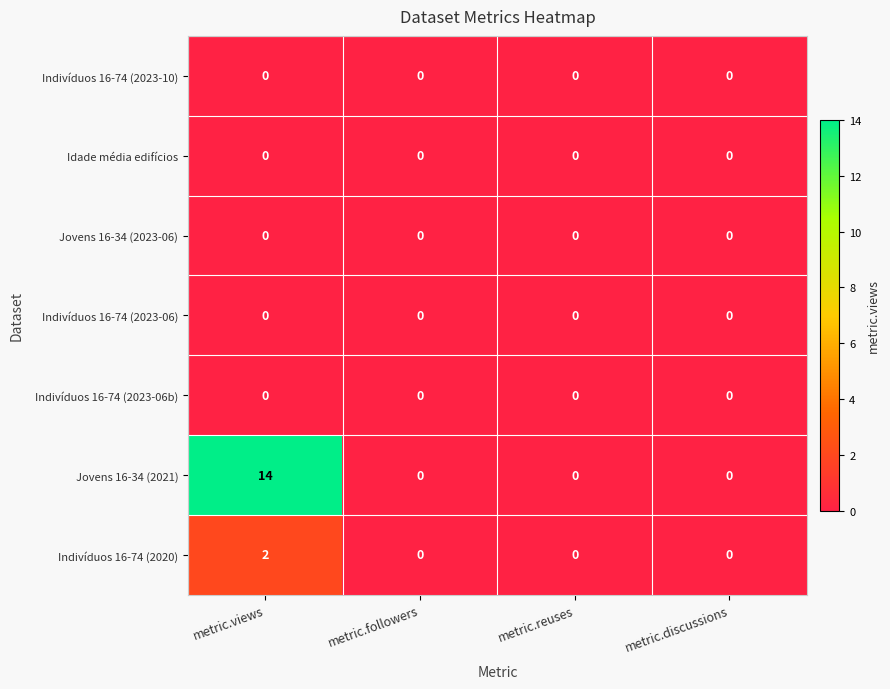

The value of Indivíduos 16-74 (2023-06b) at metric.followers is 0. True or false?

True